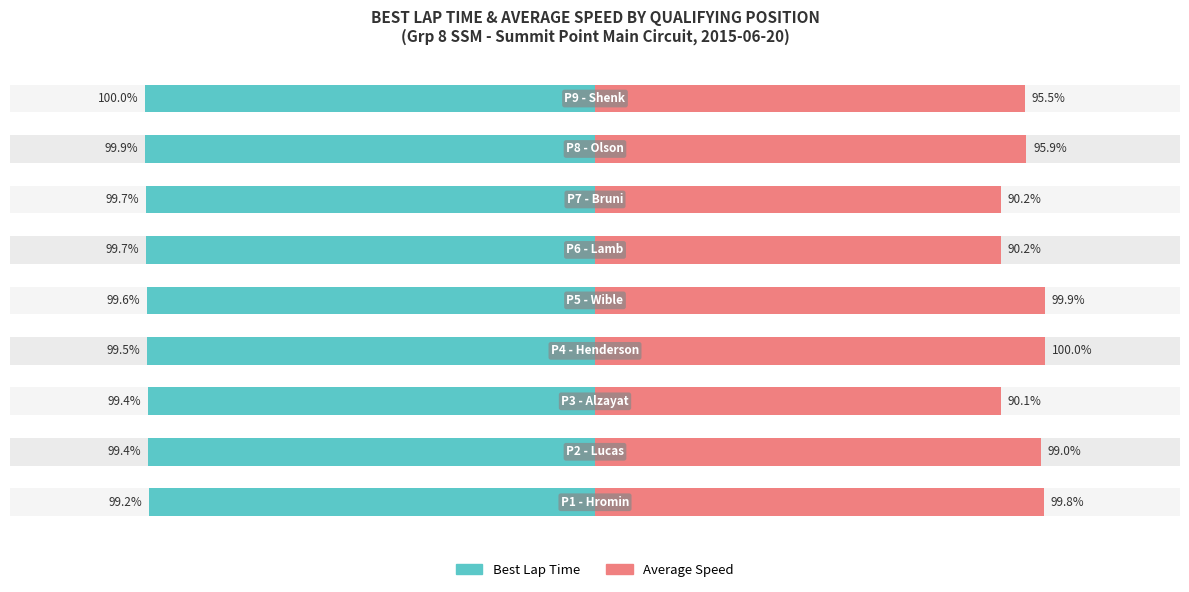

Reading right to left, extract all data points from this chart.

Best Lap Time: 8=-100.0	7=-99.9	6=-99.7	5=-99.7	4=-99.6	3=-99.5	2=-99.4	1=-99.4	0=-99.2
Average Speed: 8=95.5	7=95.9	6=90.2	5=90.2	4=99.9	3=100.0	2=90.1	1=99.0	0=99.8